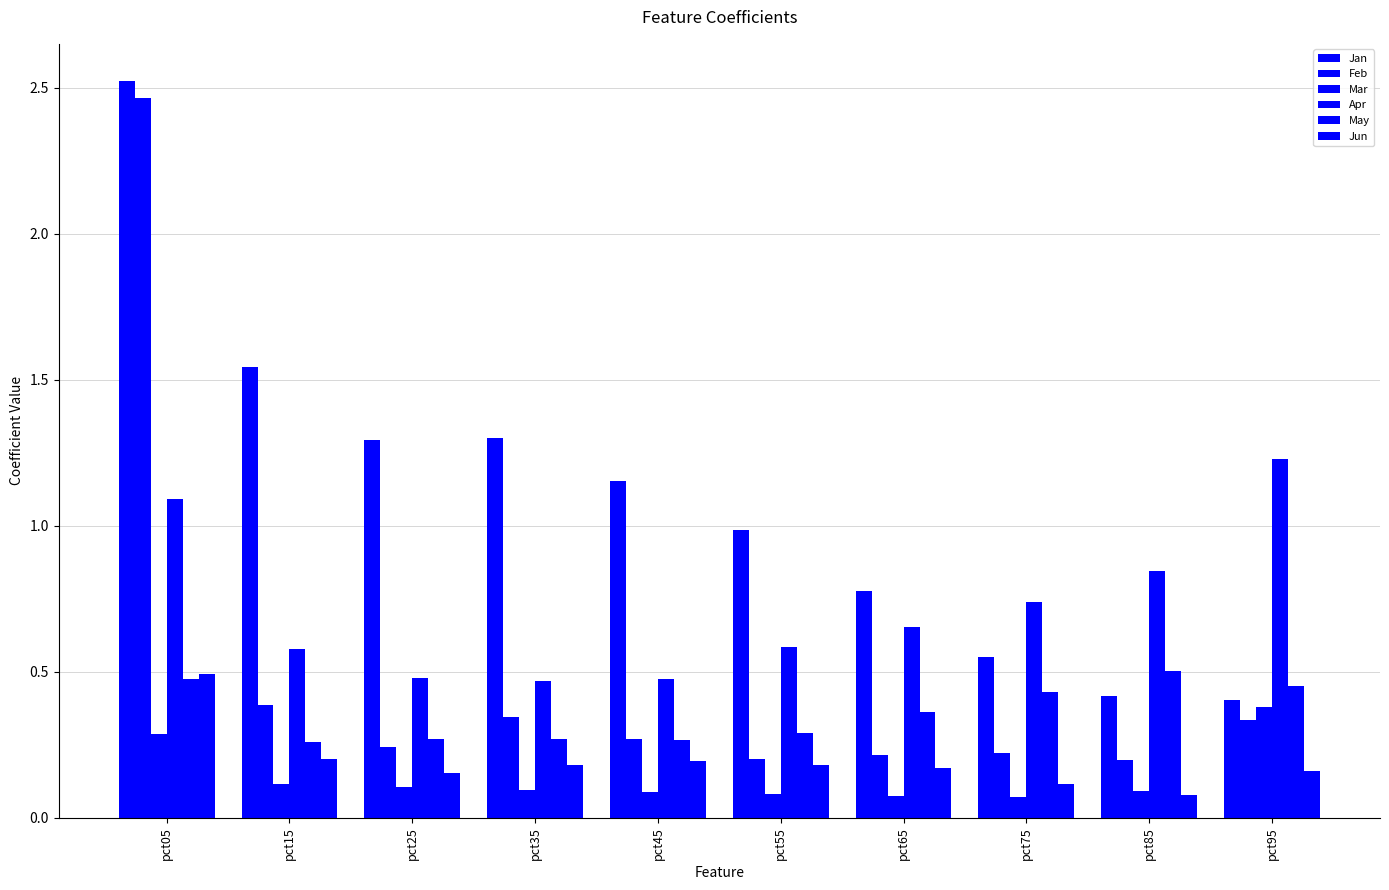

Count the number of data series in this chart.

6